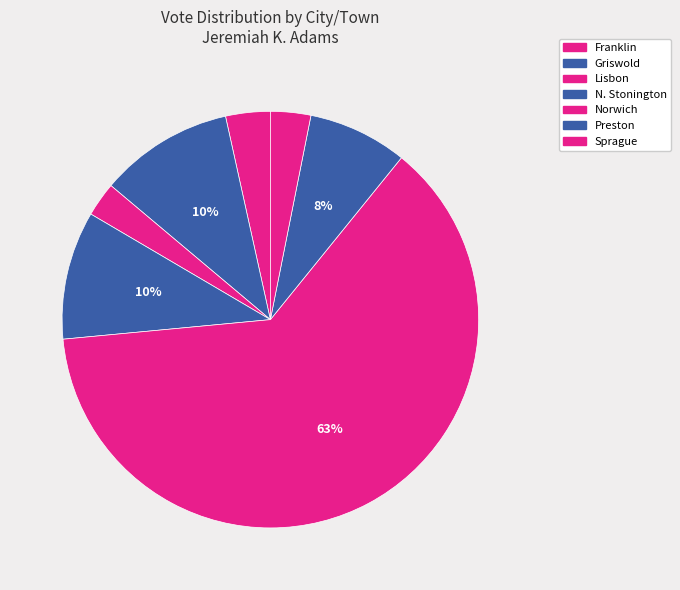

To the nearest percent, what is the difference between the Franklin and Griswold slice percentages?

7%